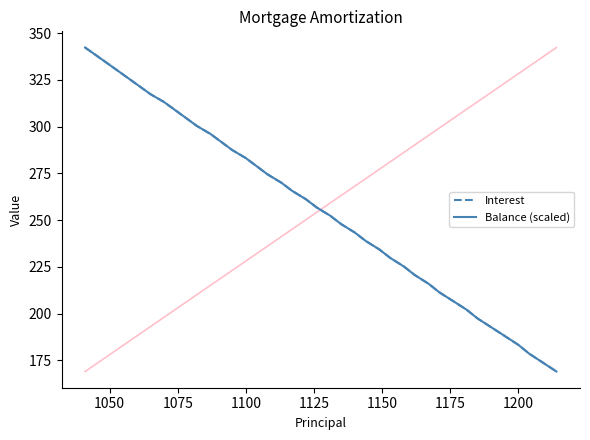

What are all the series names shown in the legend?

Interest, Balance (scaled)